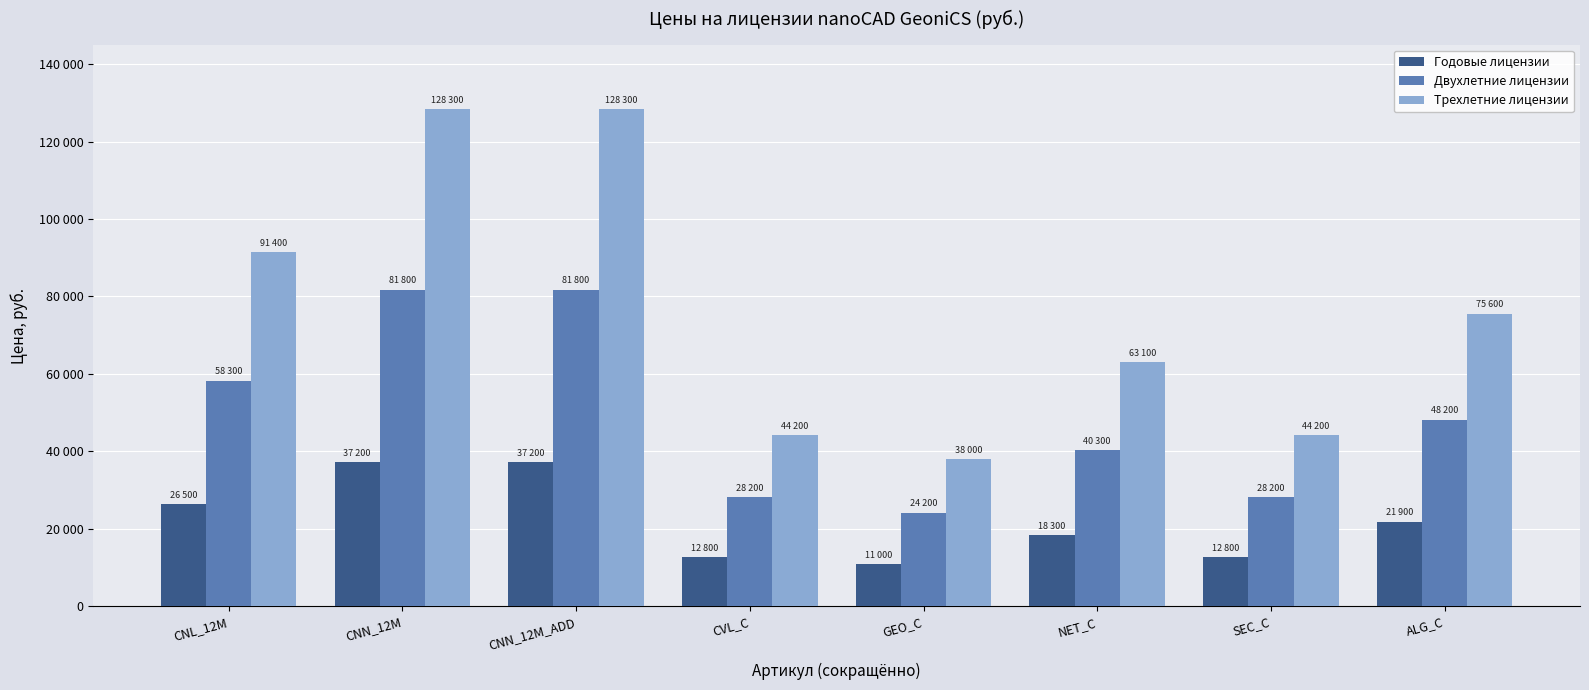

At which label does Двухлетние лицензии first exceed 48200?

CNL_12M